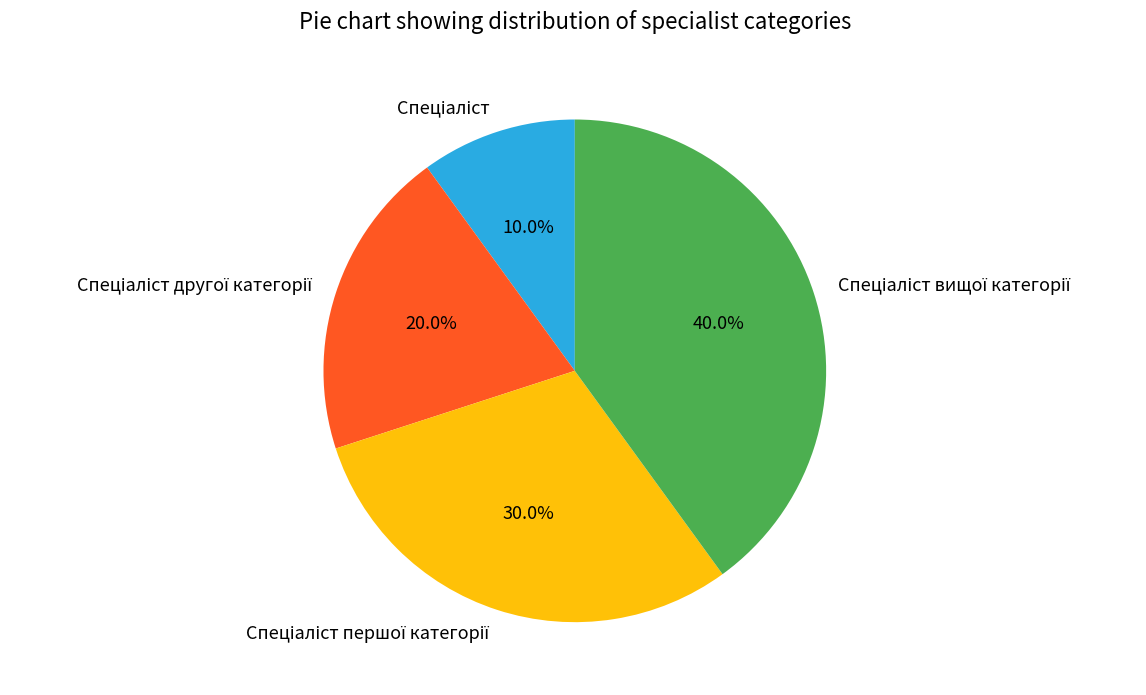

Is there a majority slice in this chart?

No